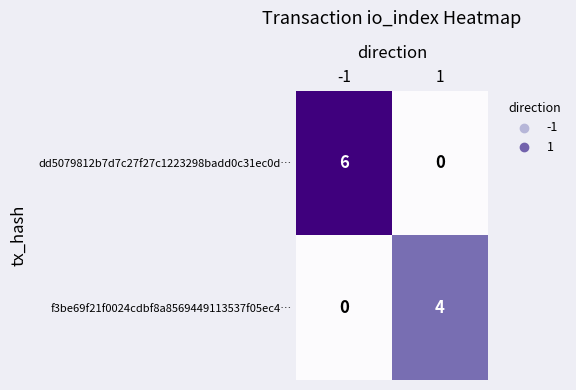

Reading right to left, extract all data points from this chart.

dd5079812b7d7c27f27c1223298badd0c31ec0d…: 0	6
f3be69f21f0024cdbf8a8569449113537f05ec4…: 4	0